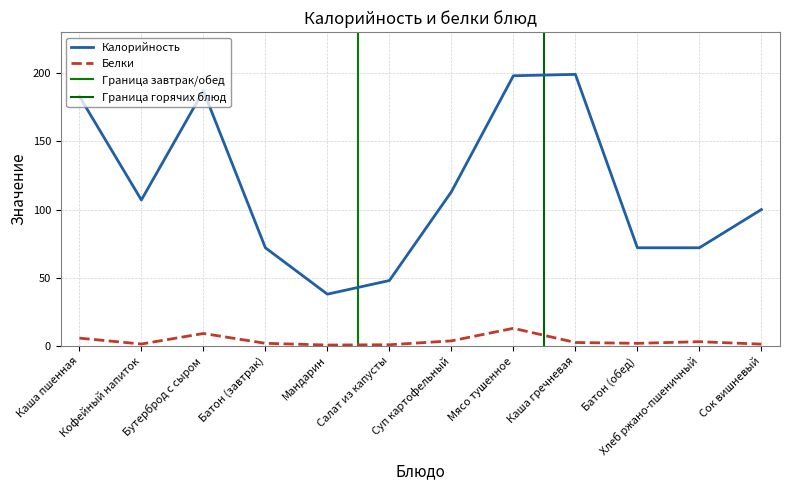

What is the maximum value for Белки?

13.0